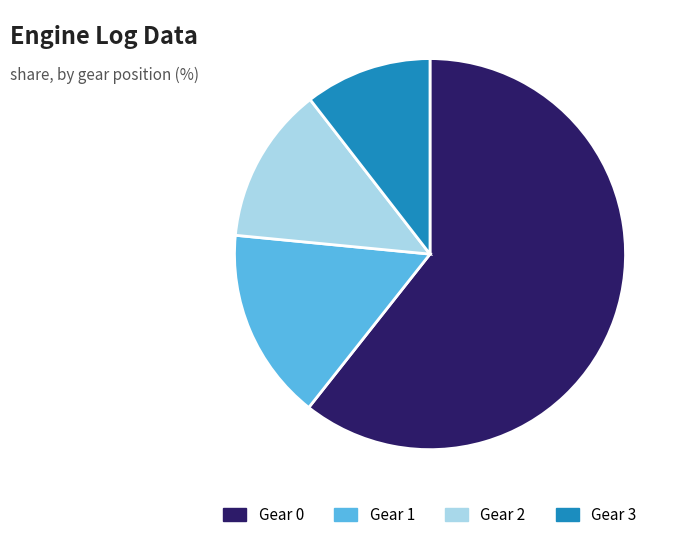

Is there a majority slice in this chart?

Yes